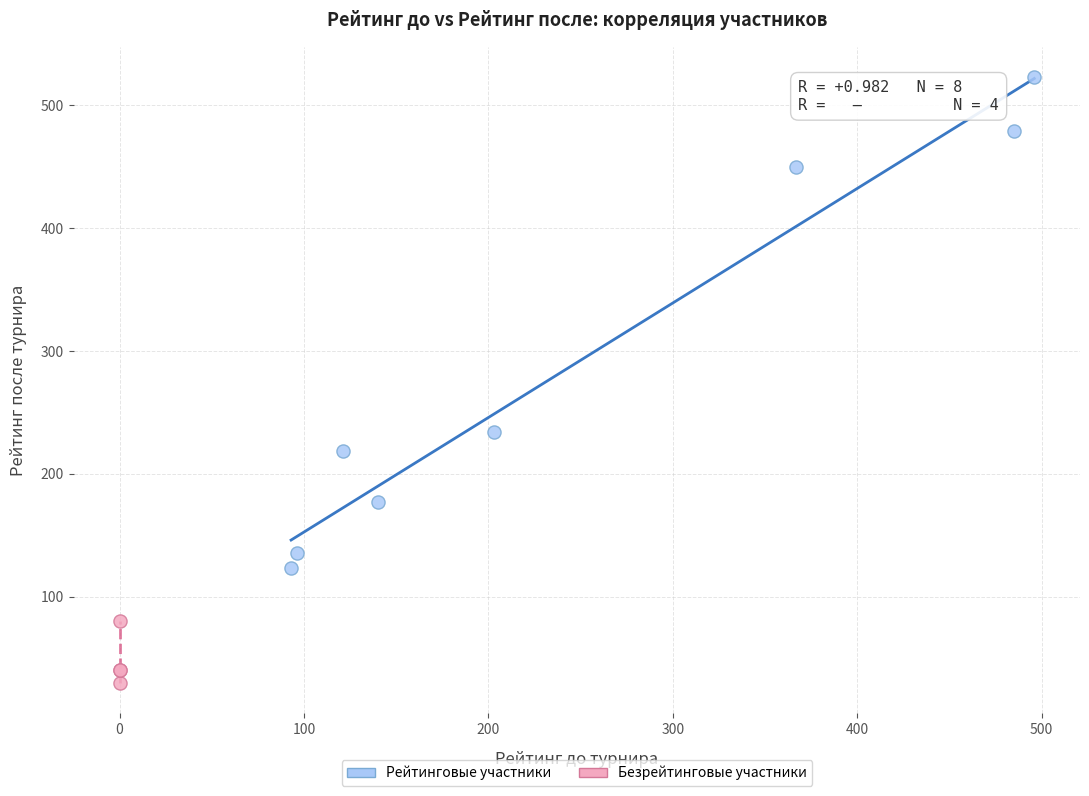

Which series contains the lowest Y value?

Безрейтинговые участники